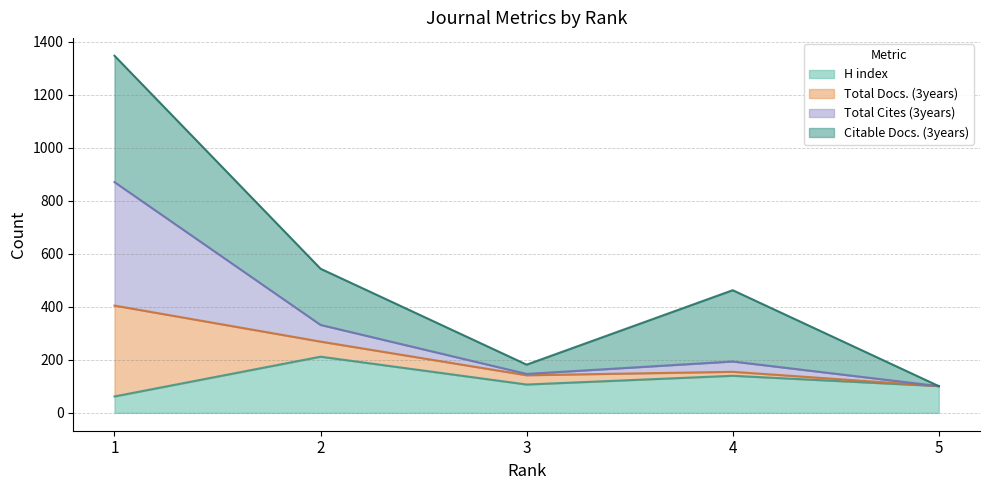

What is the minimum value for H index?

62